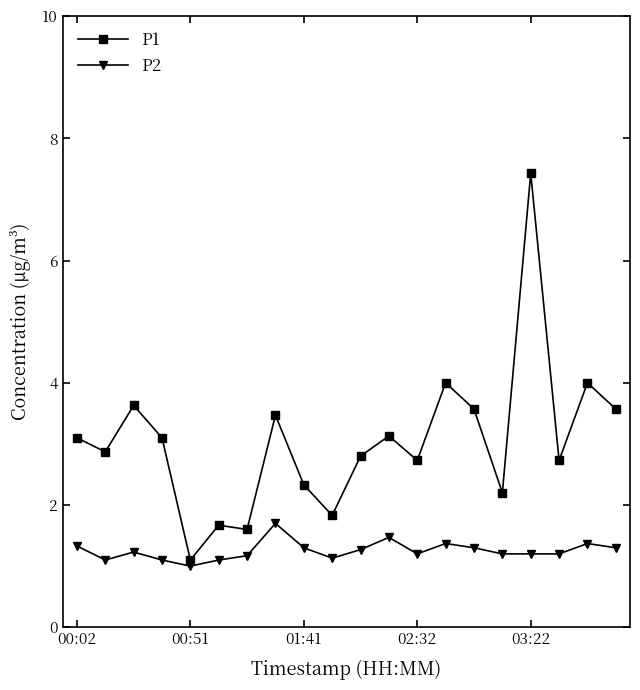

True or false: P2 and P1 intersect in this chart.

False